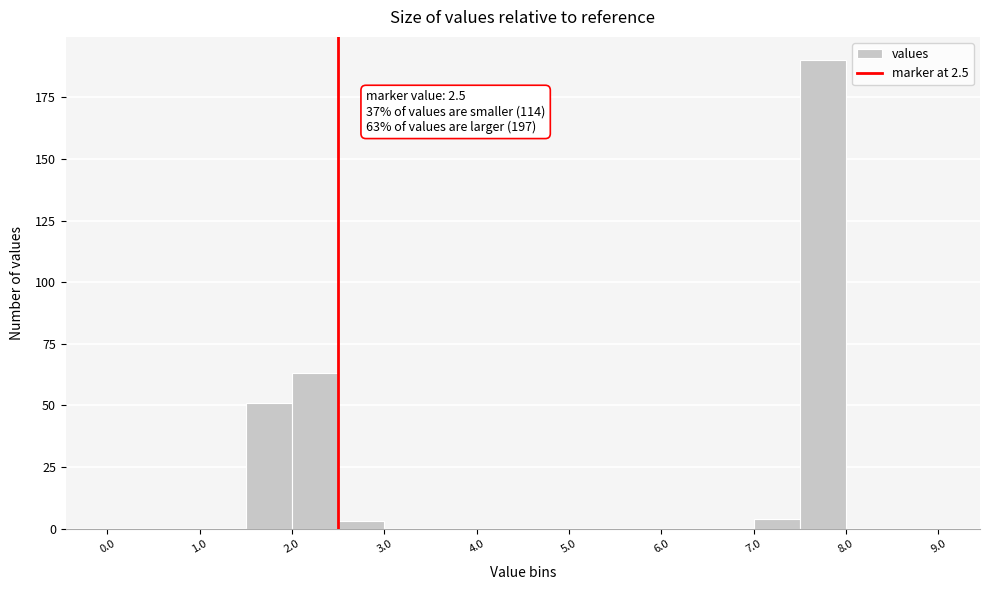

Which range on the x-axis has the tallest bar?

7.5 to 8.0